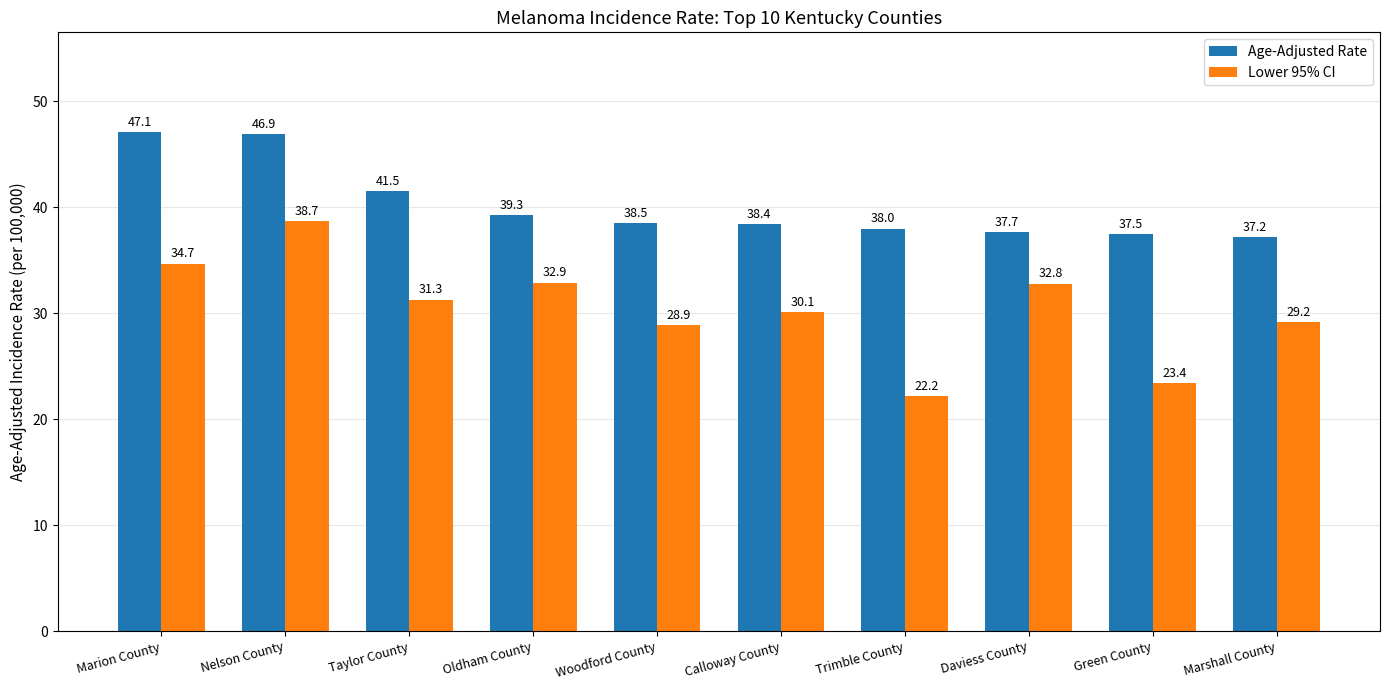

Which category has the highest value in the Lower 95% CI series?

Nelson County